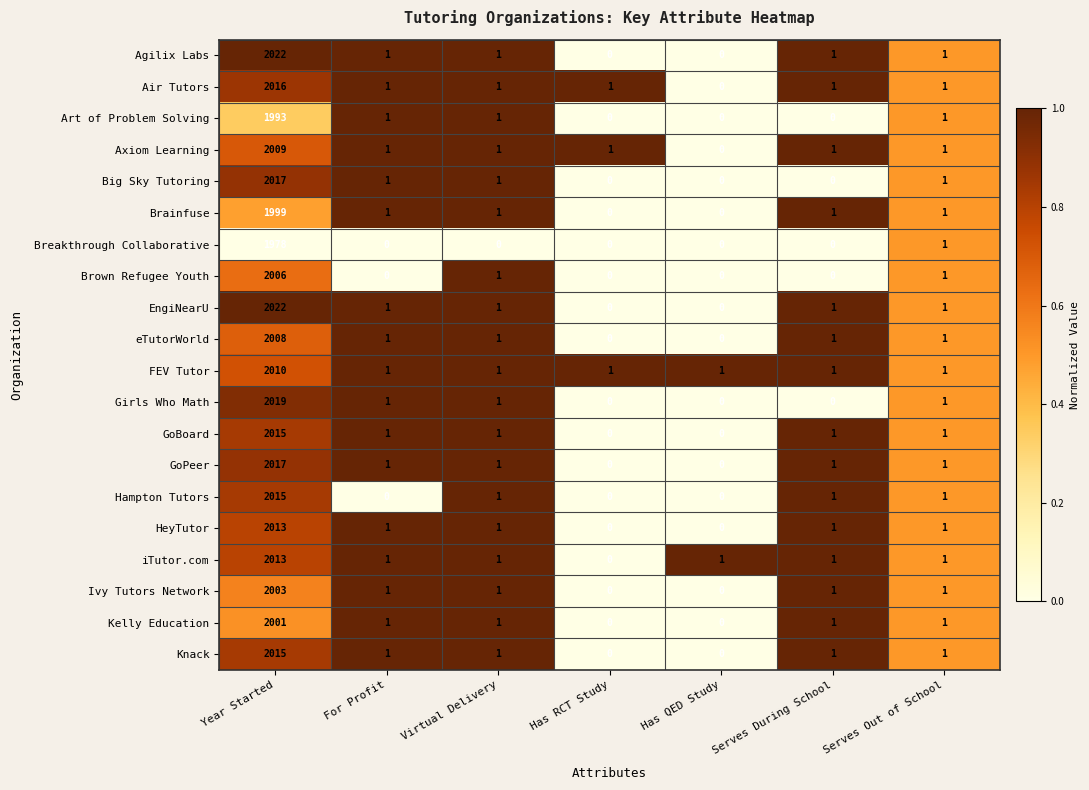

The value of Air Tutors at Year Started is 2016. True or false?

True